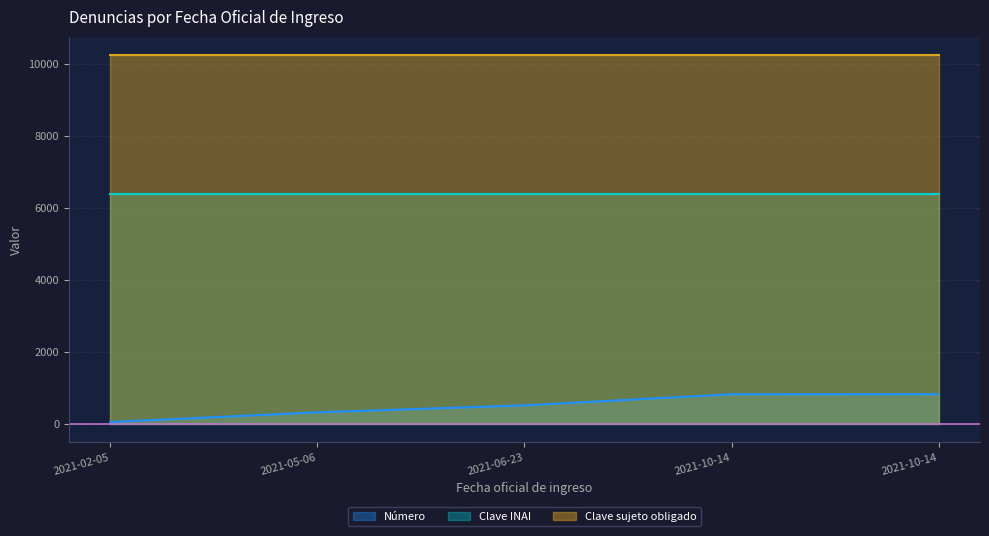

Between 2021-02-05 and 2021-10-14, which series saw the biggest shift?

Número